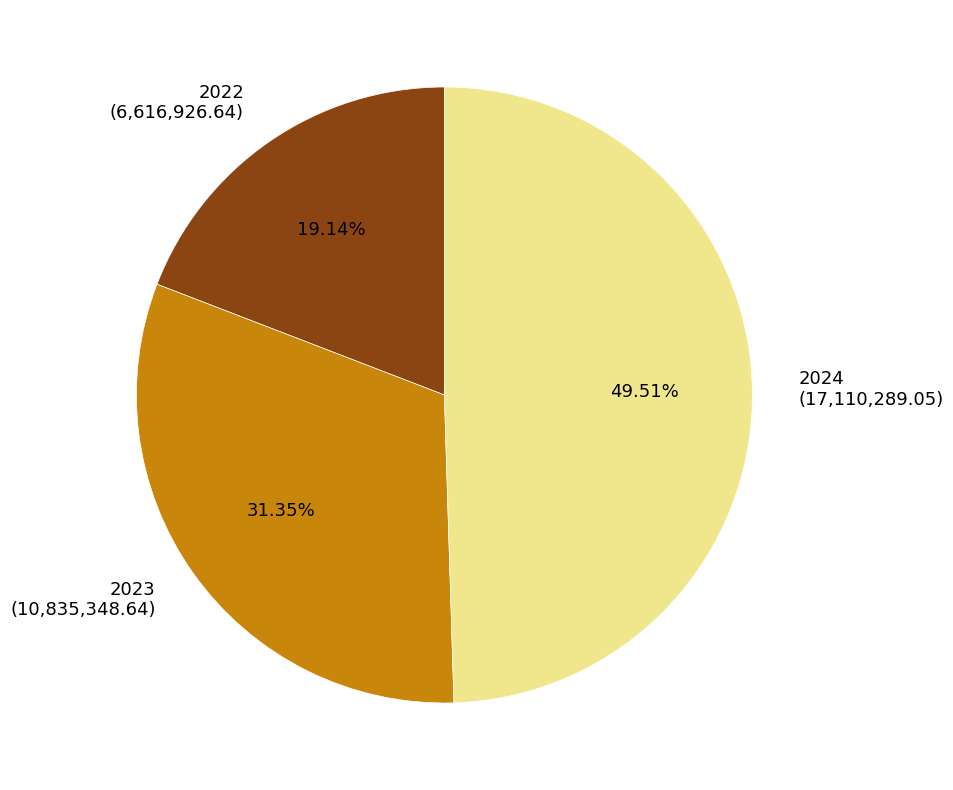

To the nearest percent, what is the difference between the largest and smallest slice percentages?

30%